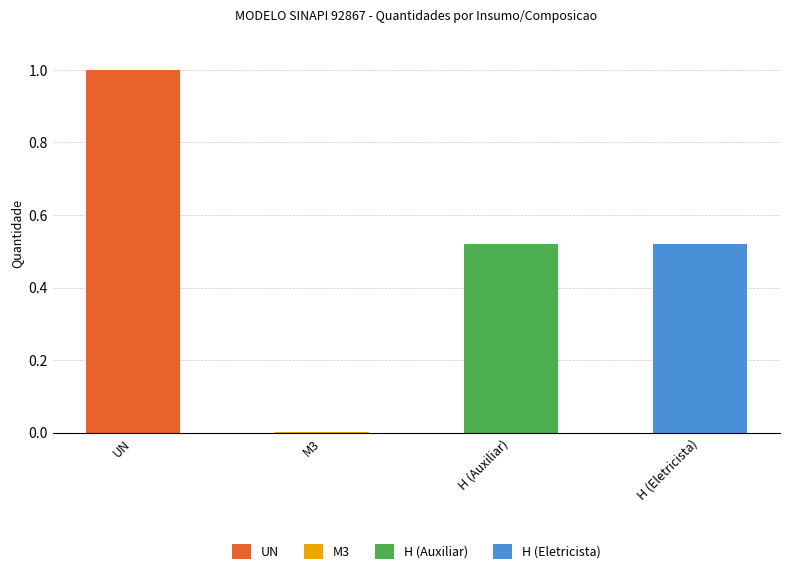

Reading left to right, what are all the values shown in this chart?

UN=1.0	M3=0.0	H (Auxiliar)=0.5	H (Eletricista)=0.5